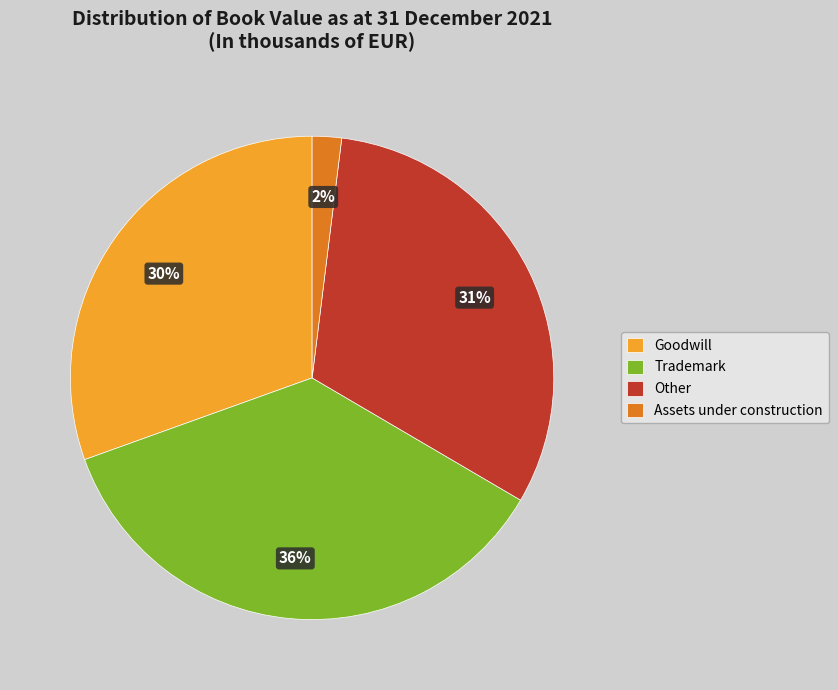

Rank the categories by value from highest to lowest.

Trademark, Other, Goodwill, Assets under construction